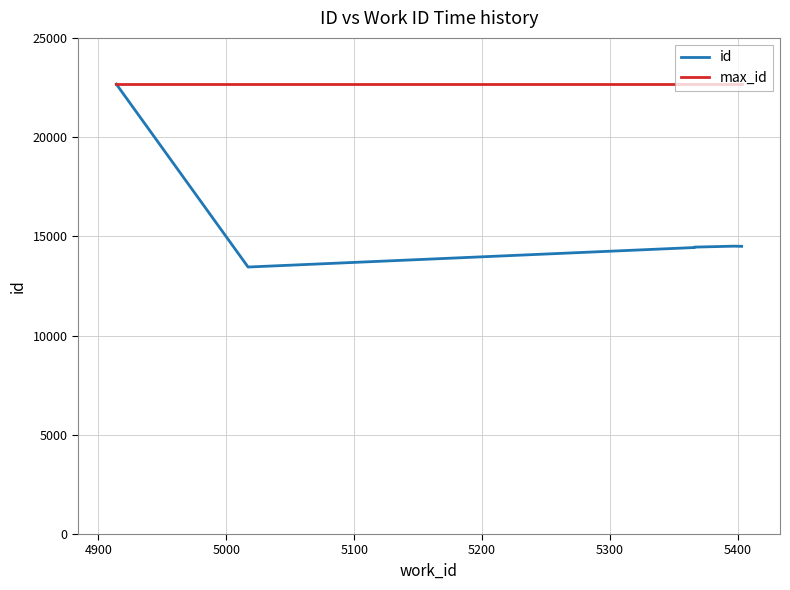

What is the value of the max_id point at the 10th from the left?

22670